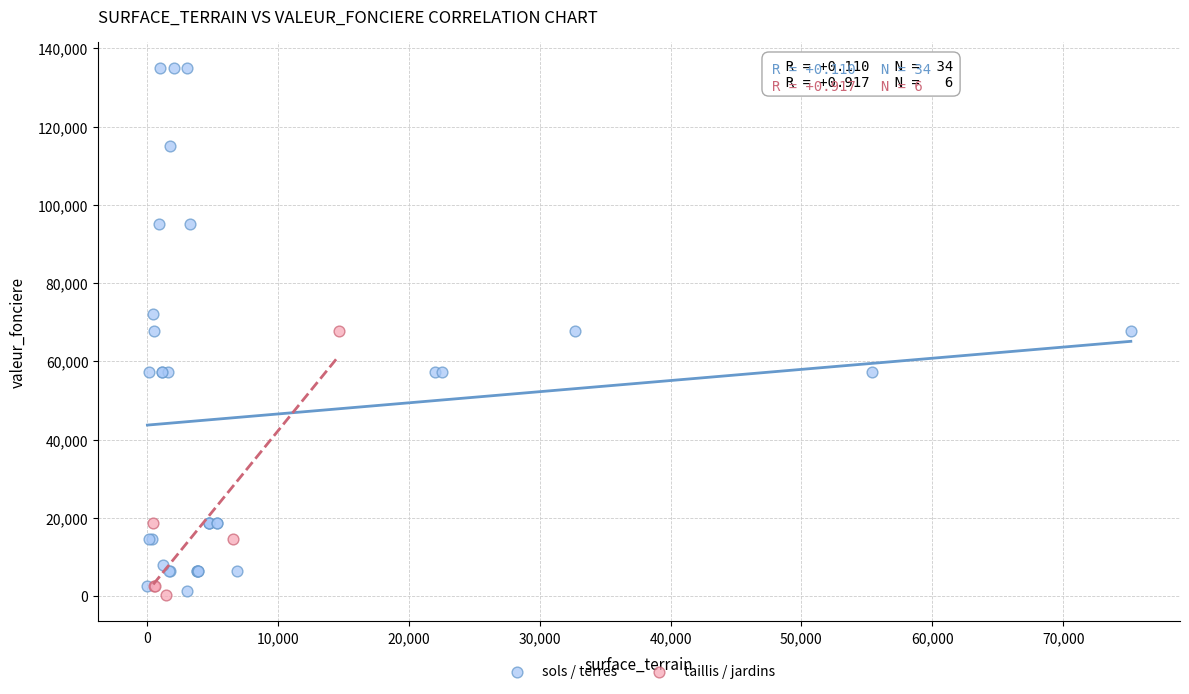

Which series has the largest Y range (max minus min)?

sols / terres